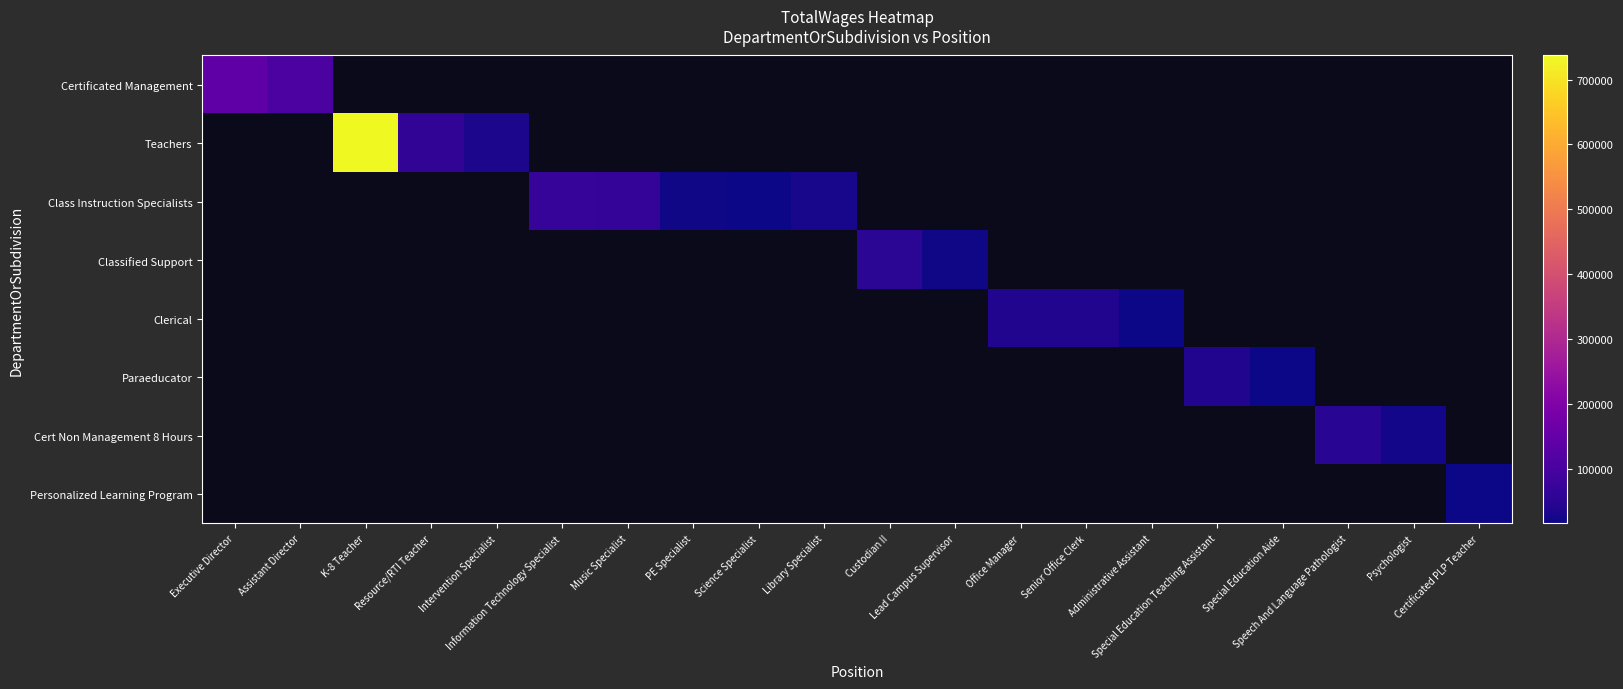

How many positive values does the Personalized Learning Program series have?

1